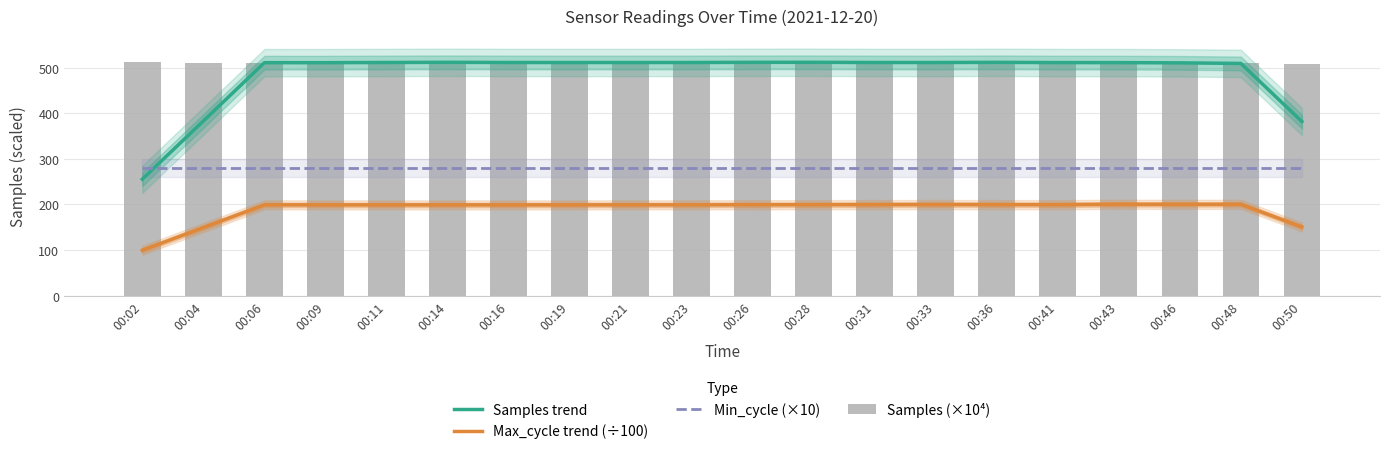

Reading right to left, transcribe all the data shown in this chart.

Samples trend: 00:50=382.0	00:48=509.4	00:46=510.7	00:43=511.2	00:41=511.3	00:36=511.8	00:33=511.4	00:31=511.4	00:28=511.9	00:26=511.8	00:23=511.4	00:21=511.4	00:19=511.4	00:16=511.5	00:14=511.9	00:11=511.5	00:09=511.1	00:06=511.1	00:04=383.1	00:02=255.5
Max_cycle trend (÷100): 00:50=150.6	00:48=200.4	00:46=200.3	00:43=200.5	00:41=199.5	00:36=199.7	00:33=199.9	00:31=199.7	00:28=199.6	00:26=199.4	00:23=199.2	00:21=199.2	00:19=199.1	00:16=199.1	00:14=199.1	00:11=199.1	00:09=199.1	00:06=199.2	00:04=149.4	00:02=99.6
Min_cycle (×10): 00:50=280.0	00:48=280.0	00:46=280.0	00:43=280.0	00:41=280.0	00:36=280.0	00:33=280.0	00:31=280.0	00:28=280.0	00:26=280.0	00:23=280.0	00:21=280.0	00:19=280.0	00:16=280.0	00:14=280.0	00:11=280.0	00:09=280.0	00:06=280.0	00:04=280.0	00:02=280.0
Samples (×10⁴): 00:50=508.1	00:48=509.8	00:46=509.9	00:43=509.8	00:41=513.2	00:36=511.8	00:33=510.2	00:31=511.9	00:28=511.8	00:26=511.9	00:23=511.9	00:21=511.7	00:19=510.2	00:16=511.9	00:14=511.9	00:11=511.9	00:09=511.9	00:06=510.2	00:04=510.2	00:02=512.0